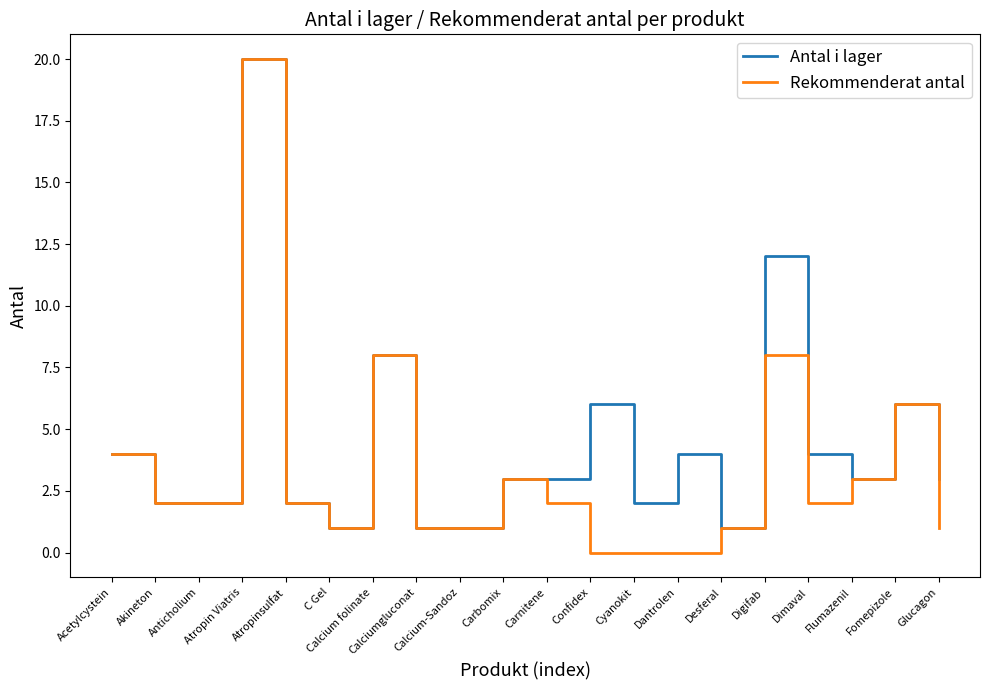

Is this an area chart (filled region under the line)?

No